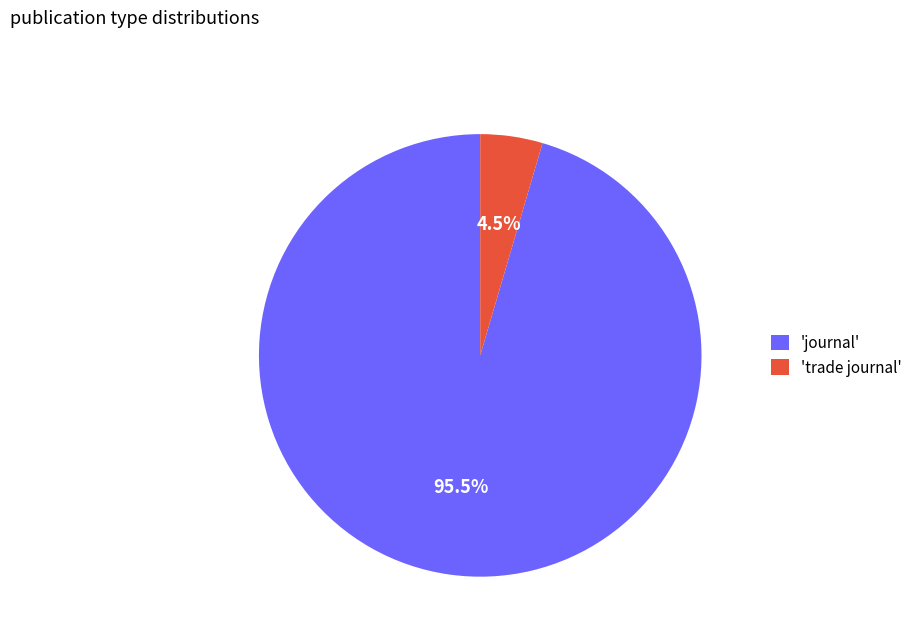

Combined, what portion of the pie is 'trade journal' and 'journal'?

100.0%